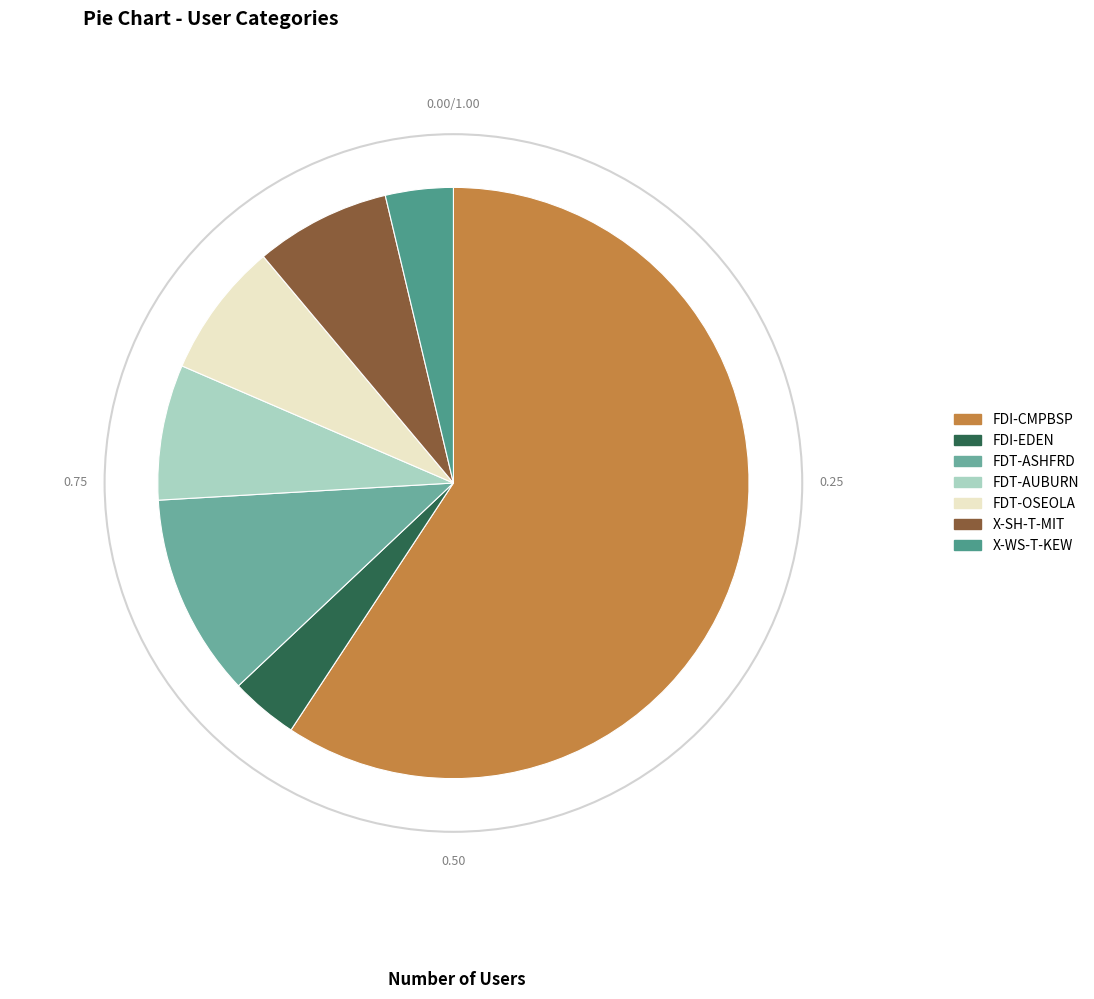

How many segments does this pie chart have?

7